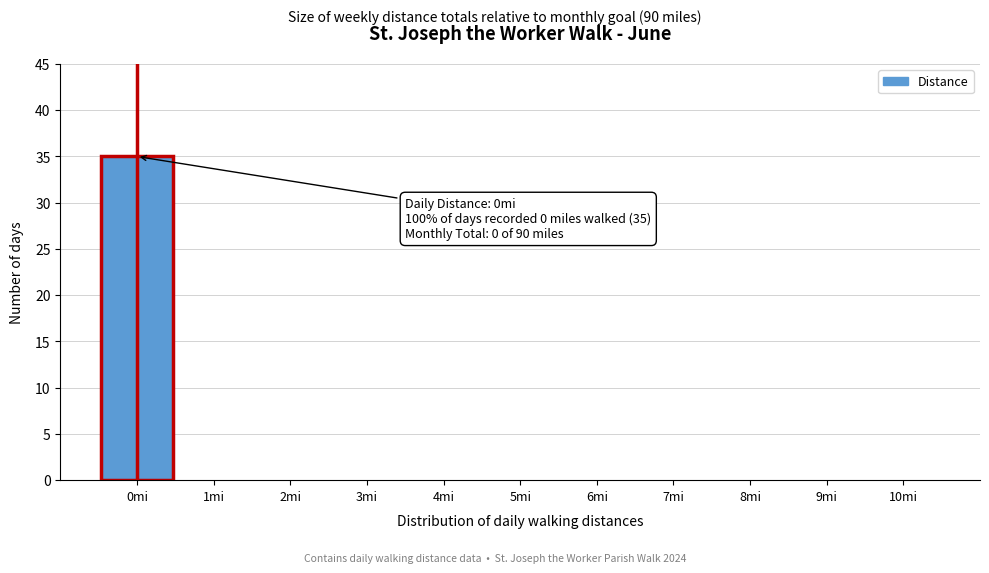

Which range on the x-axis has the tallest bar?

-0.5 to 0.5